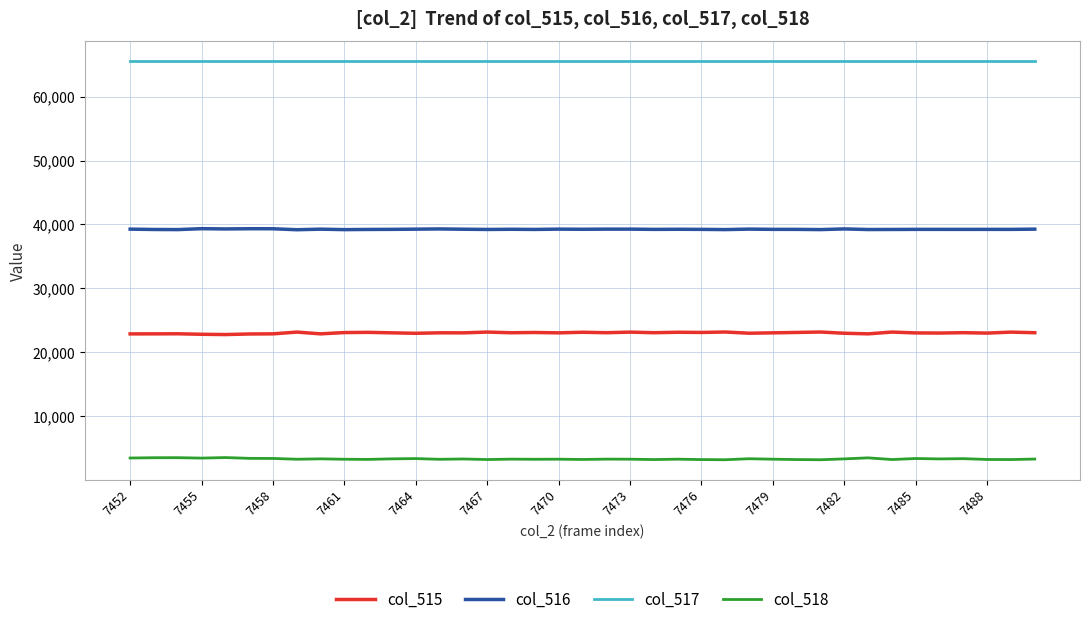

How many categories are shown in the chart?

39